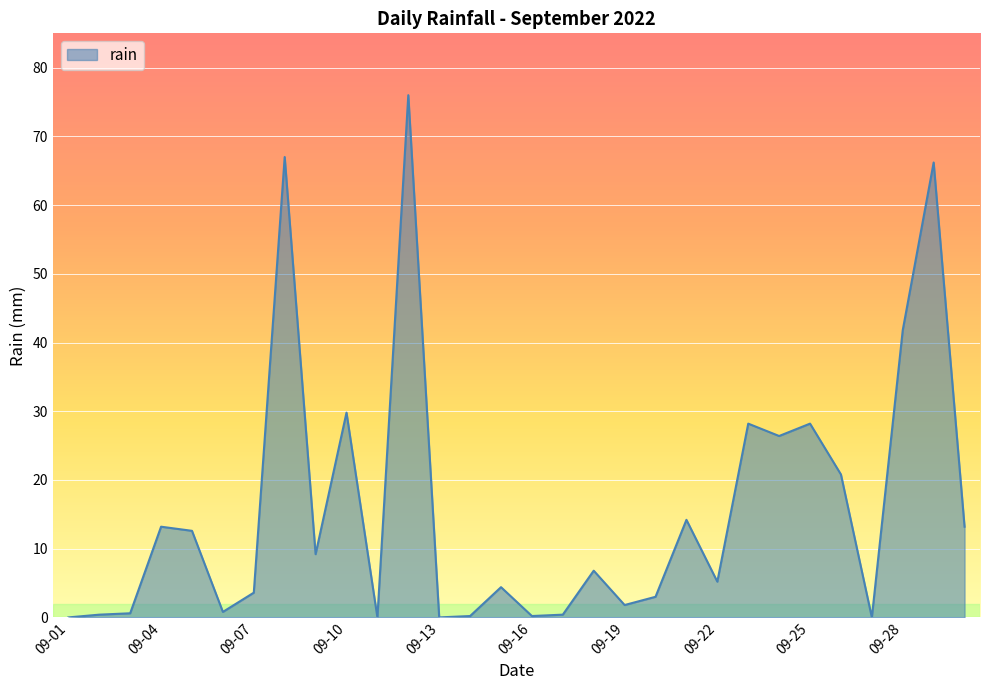

What is the maximum value shown in the chart?

76.0